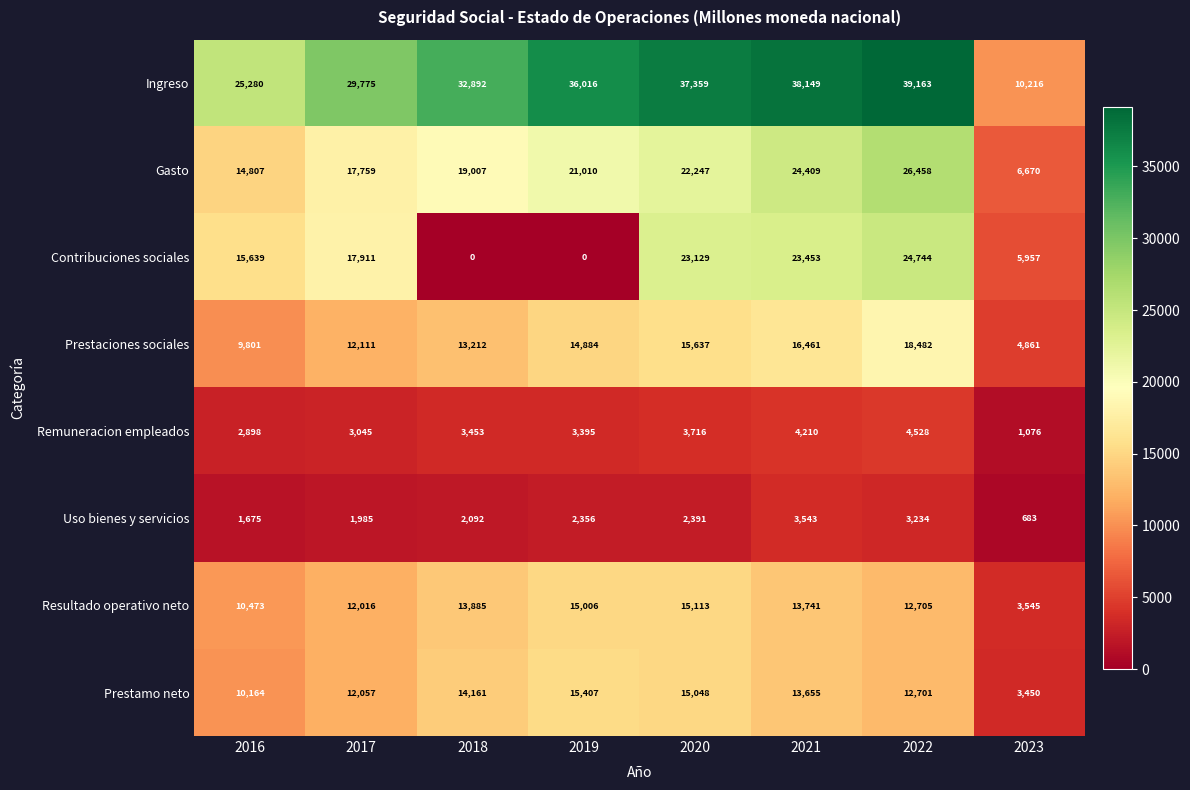

How many positive values does the Contribuciones sociales series have?

6